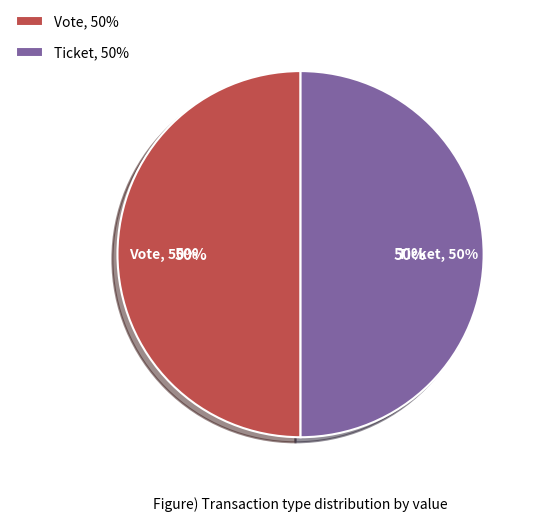

Which category accounts for the majority?

Vote